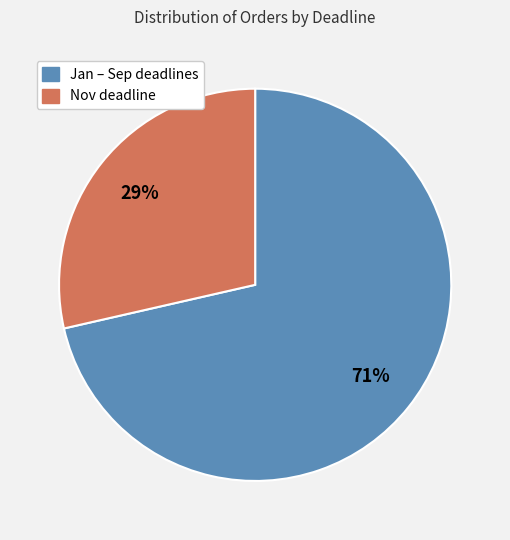

Is there any slice that represents more than half of the pie?

Yes